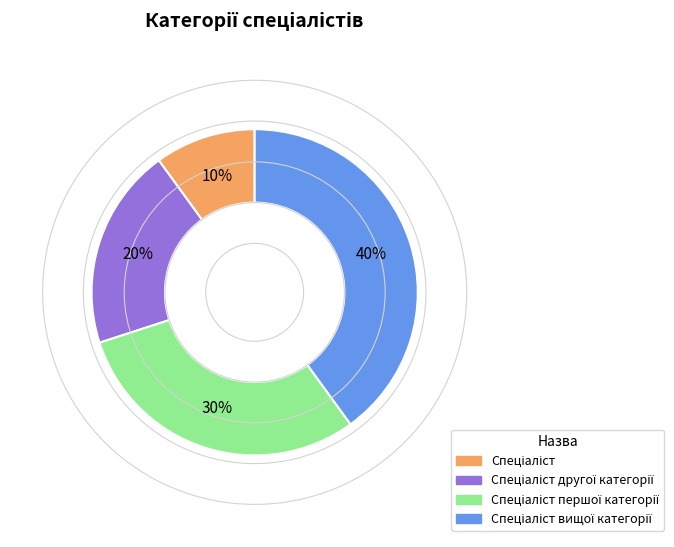

Does any single category account for the majority?

No